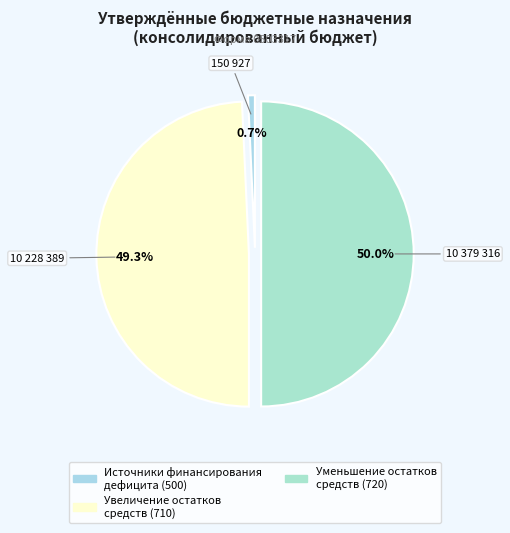

How many segments does this pie chart have?

3